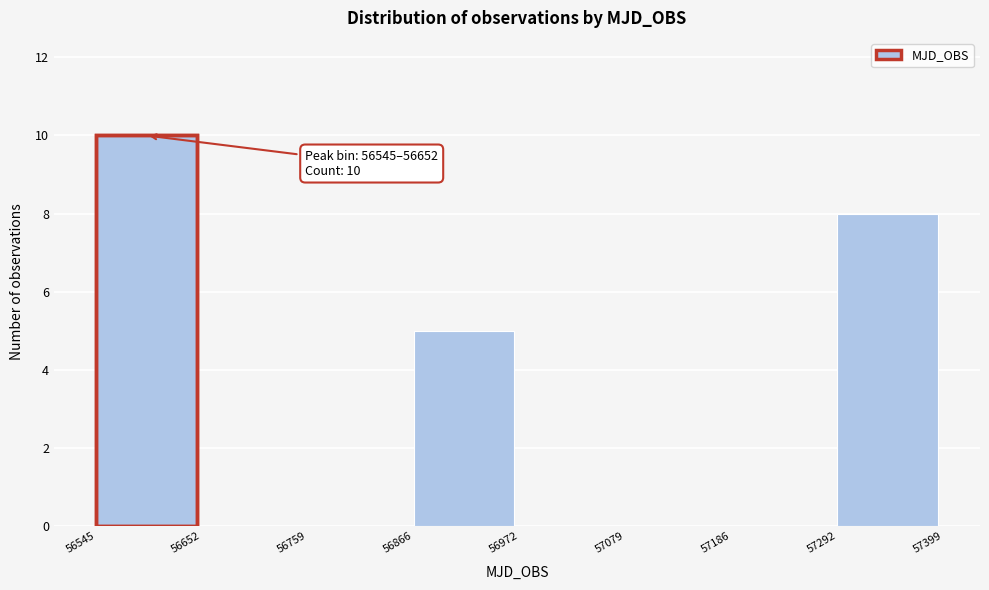

Over which range of the x-axis is the bar tallest?

56545 to 56652